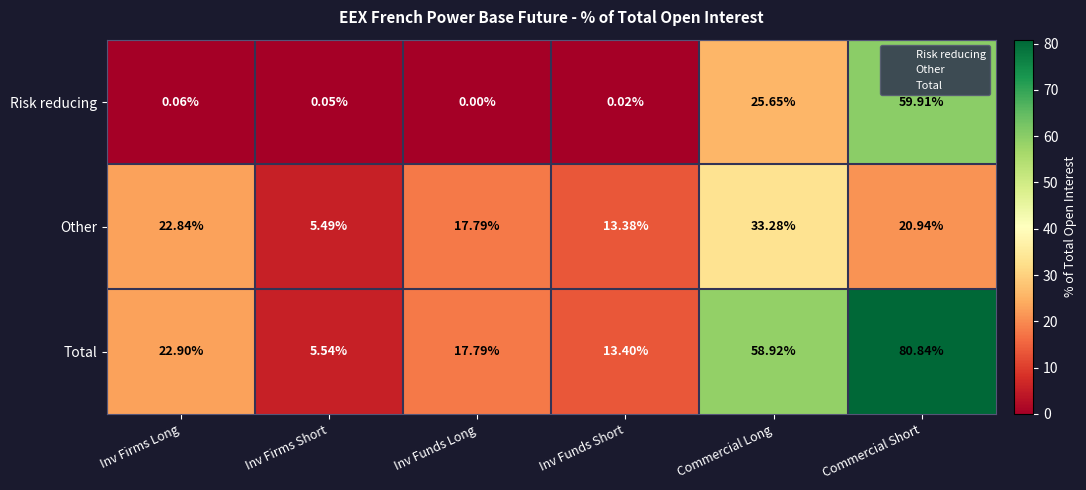

What is the greatest value displayed?

80.8